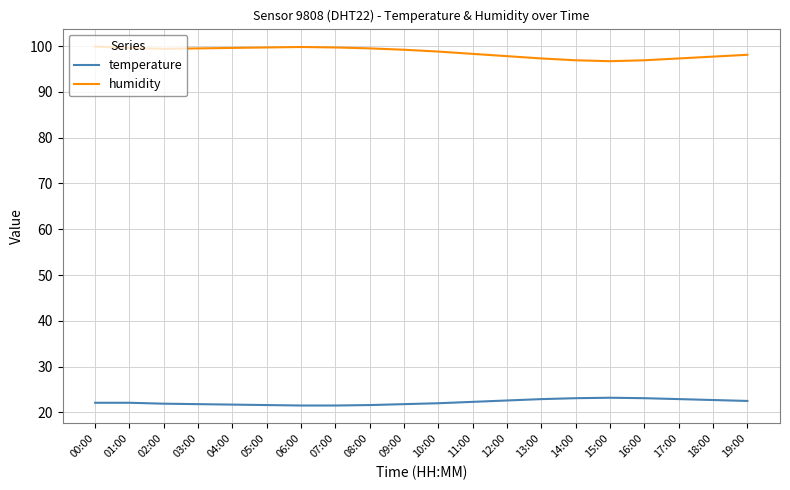

What position from the right is 08:00?

12